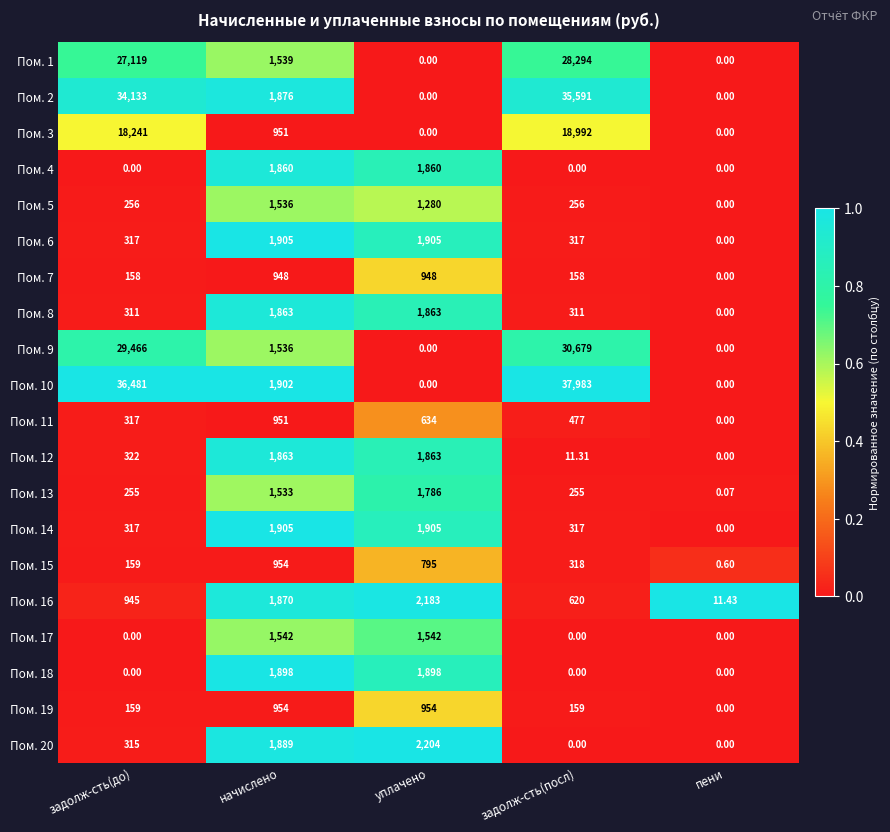

What is the maximum value shown in the chart?

37983.0